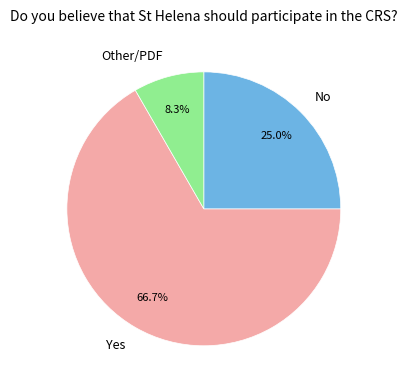

Count the number of slices in the pie.

3